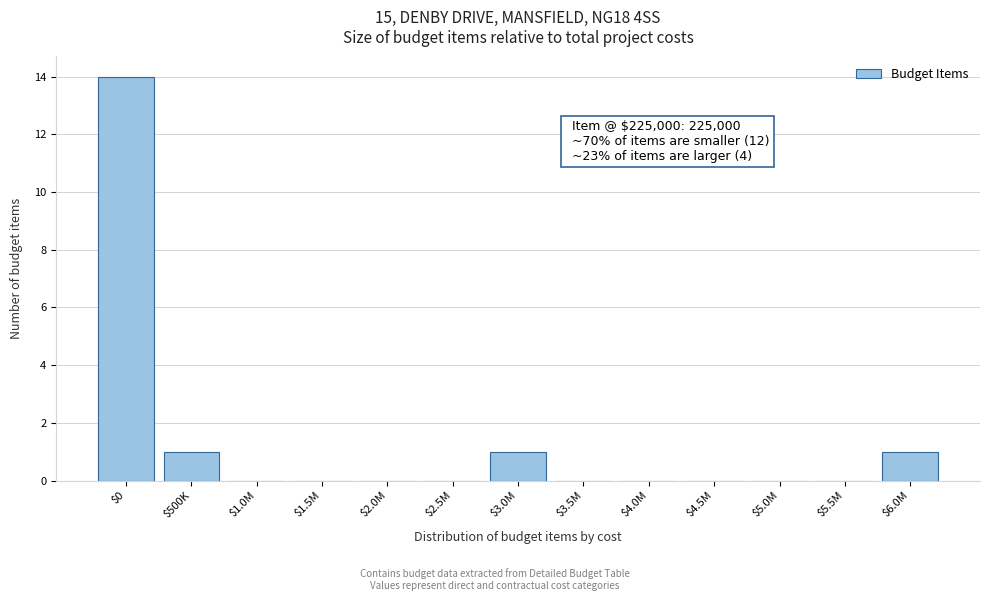

The value at $0 is 9. True or false?

False